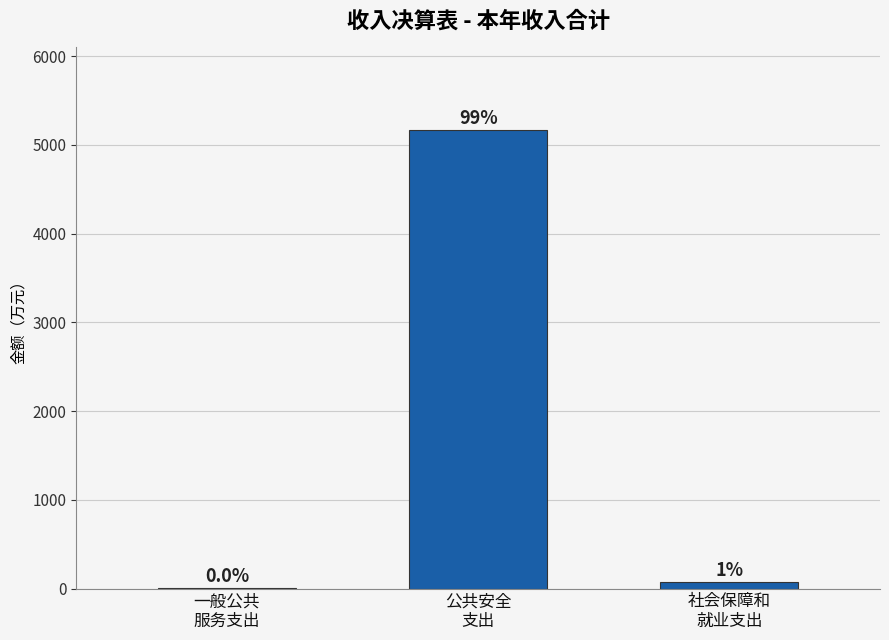

Which label corresponds to the smallest value in the chart?

一般公共
服务支出